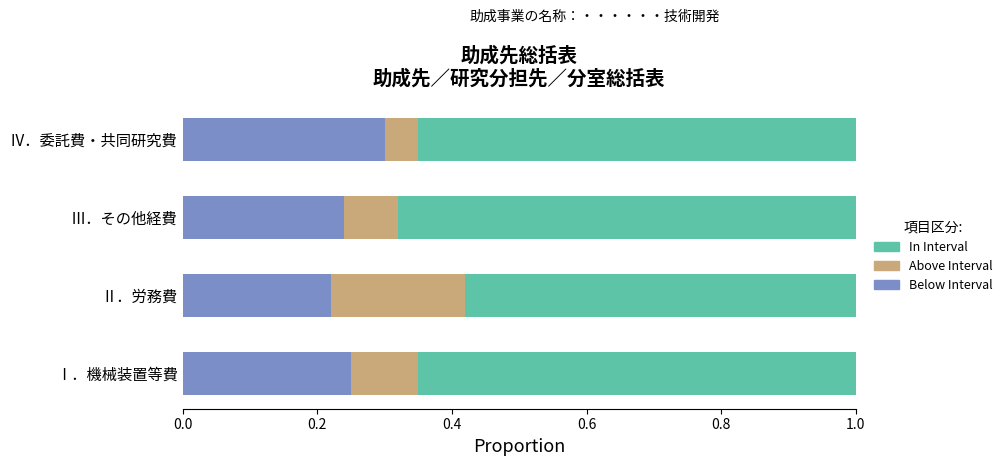

What is the maximum value for Below Interval?

0.3